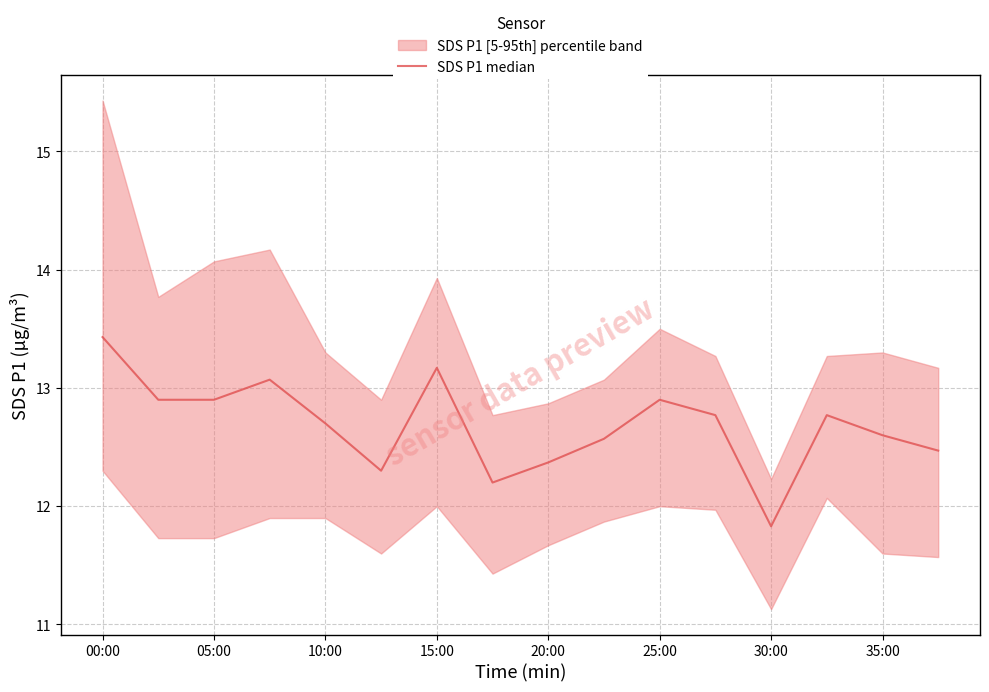

The chart shows a value of 12.8 at 13. True or false?

True